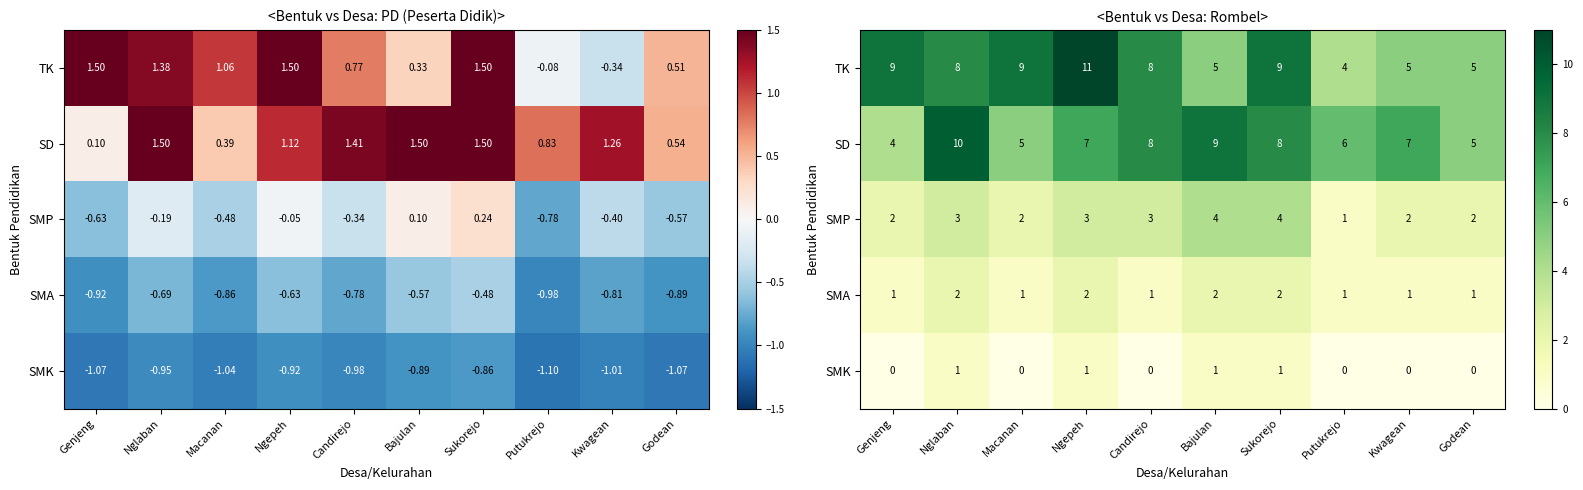

Which category has the lowest value in the SMP series?

Putukrejo